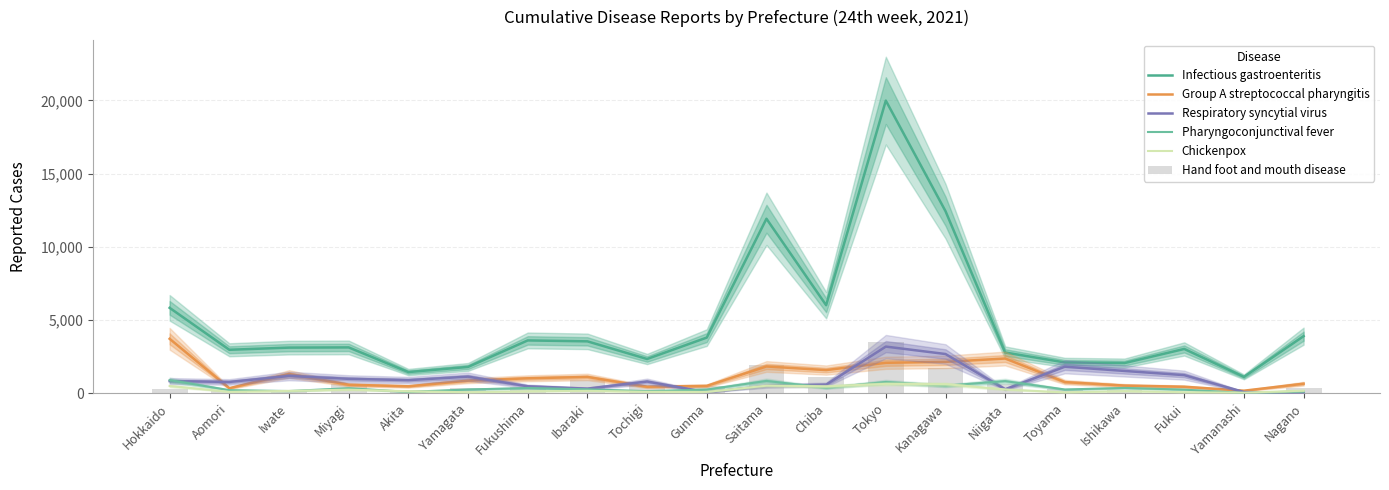

At which category is the sum across all series the highest?

Tokyo